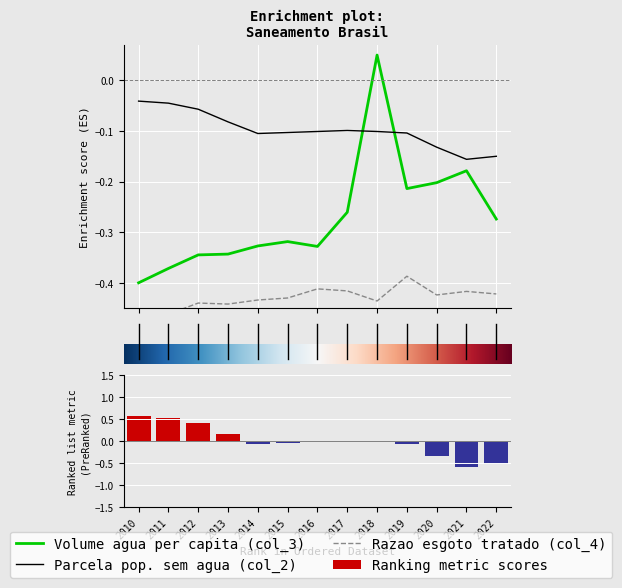

Between 2018 and 2016, which is larger?

2018